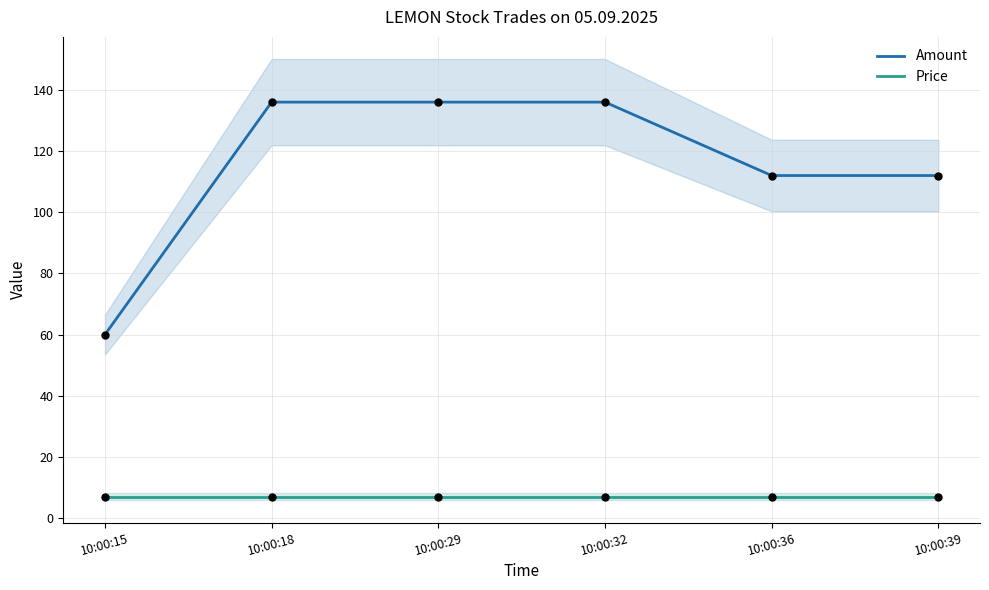

At how many categories does at least one series exceed 100?

5